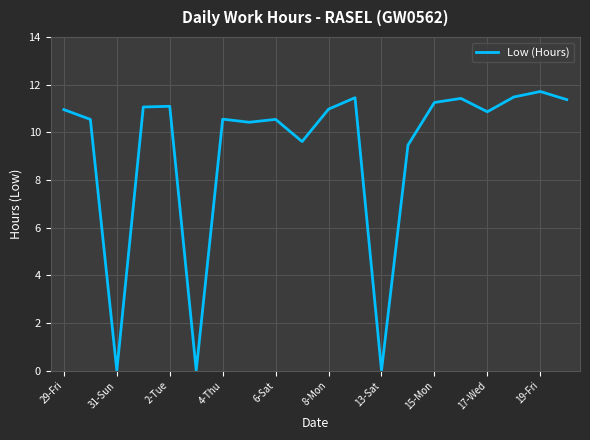

What is the maximum value shown in the chart?

11.7